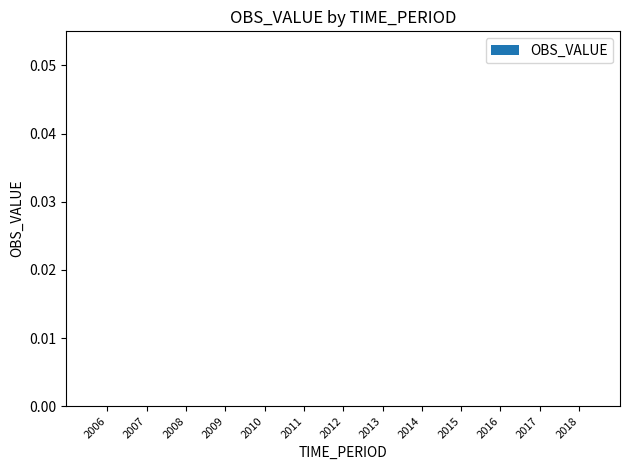

Which label corresponds to the smallest value in the chart?

2006